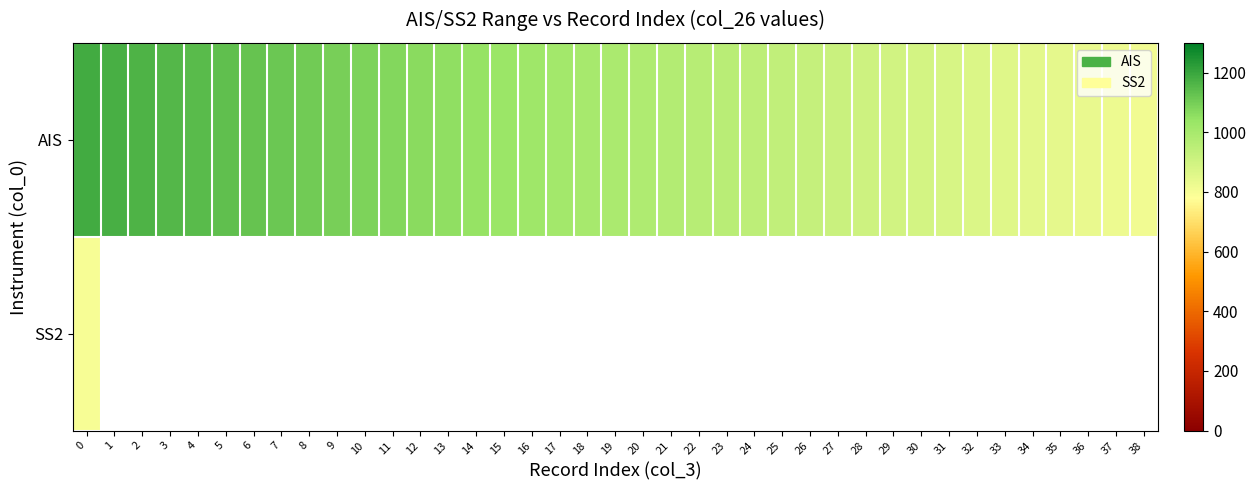

Which series has the largest range (max minus min)?

AIS